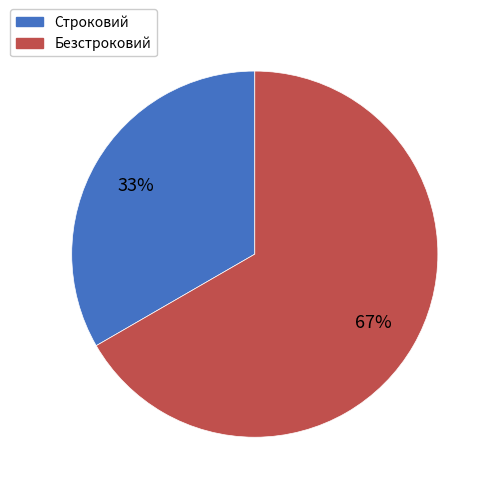

Which slice is the smallest?

Строковий